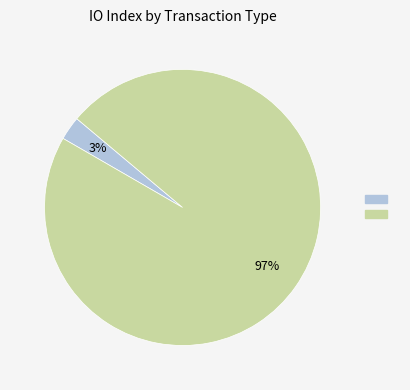

Is there a majority slice in this chart?

Yes